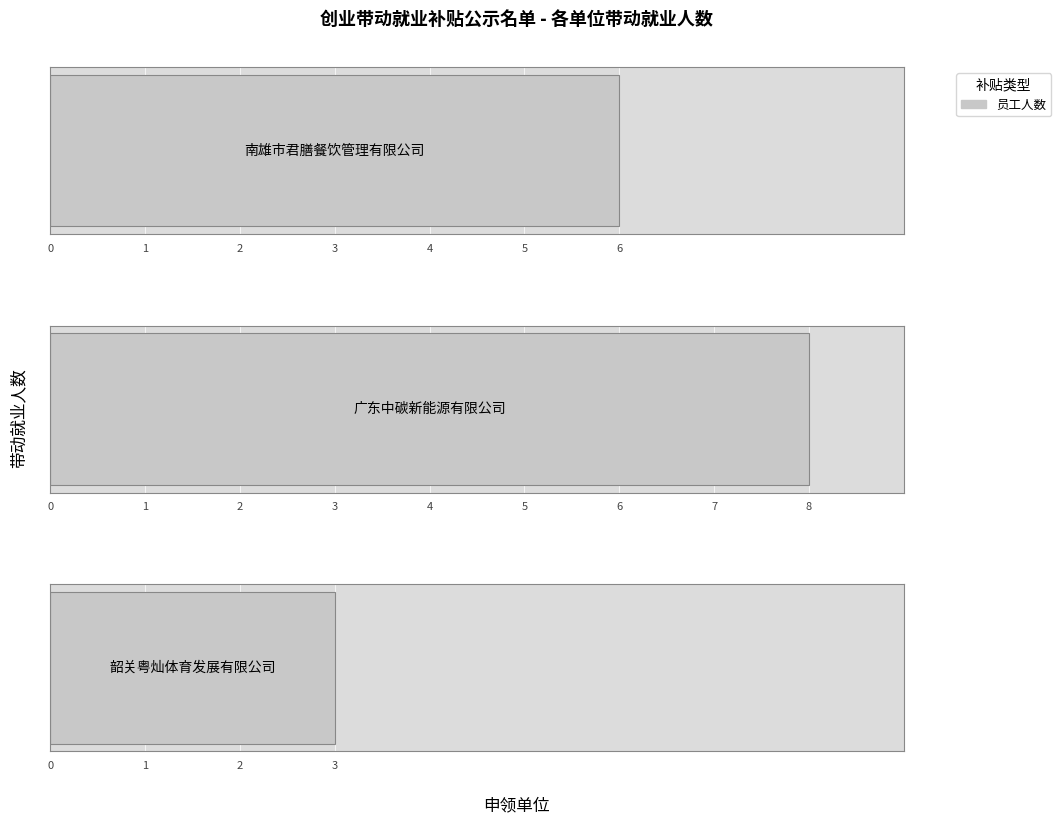

What is the value of the 1st bar from the left?

6